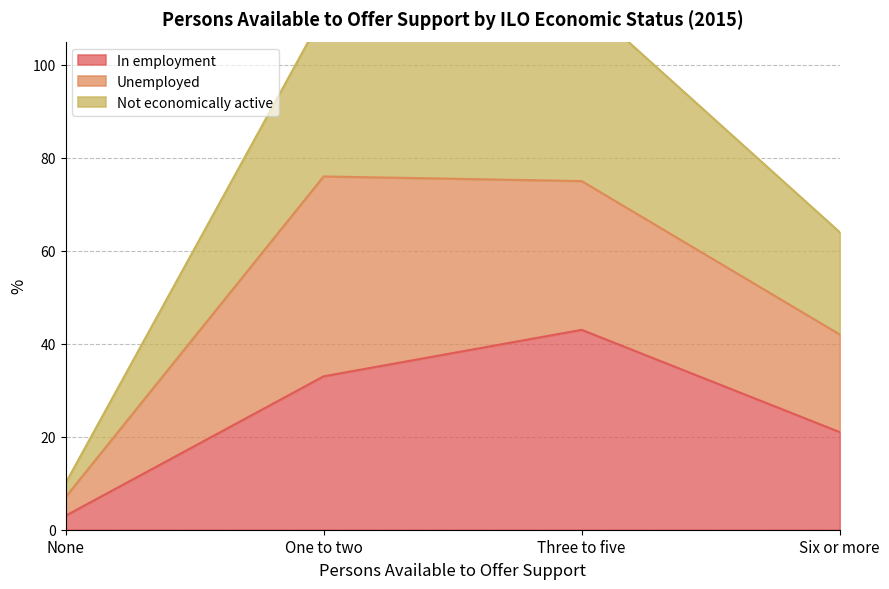

Is it true that In employment equals 8 at Six or more?

False